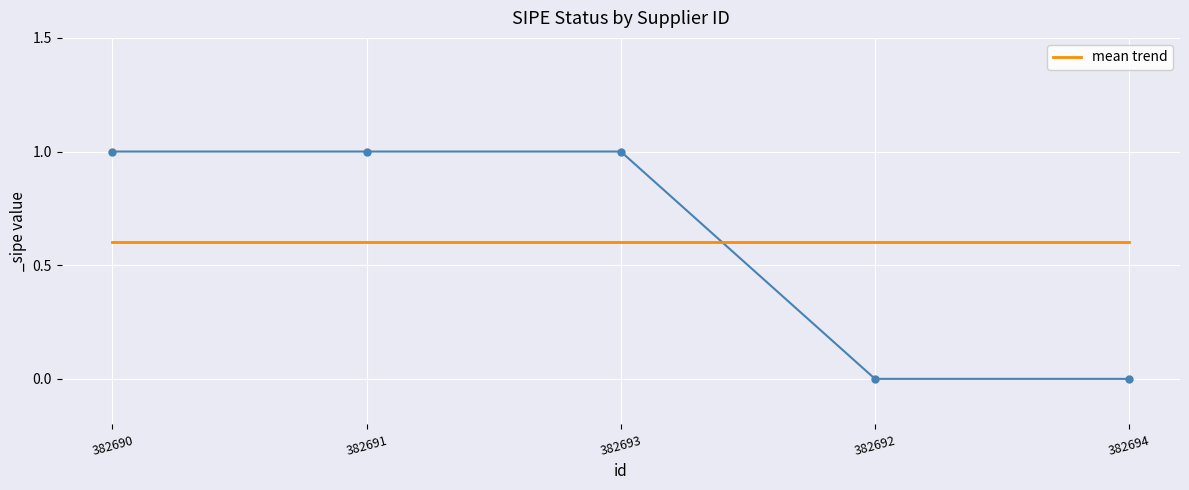

Rank the categories by value from lowest to highest.

382692, 382694, 382690, 382691, 382693